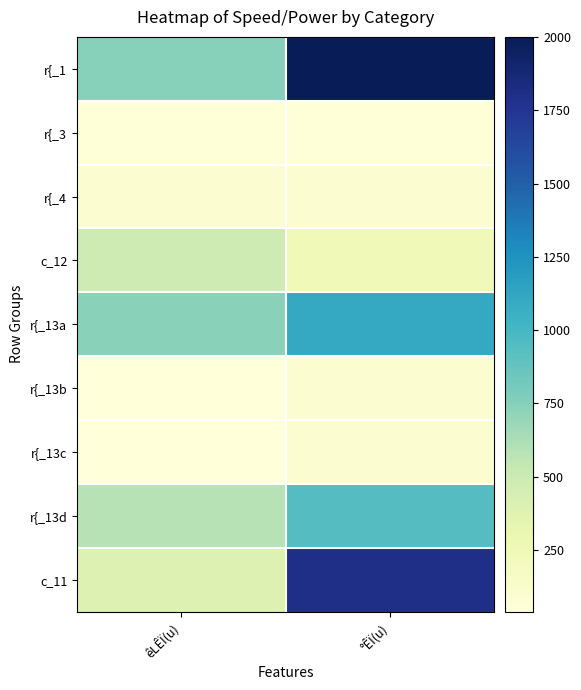

At how many categories does at least one series exceed 443?

2